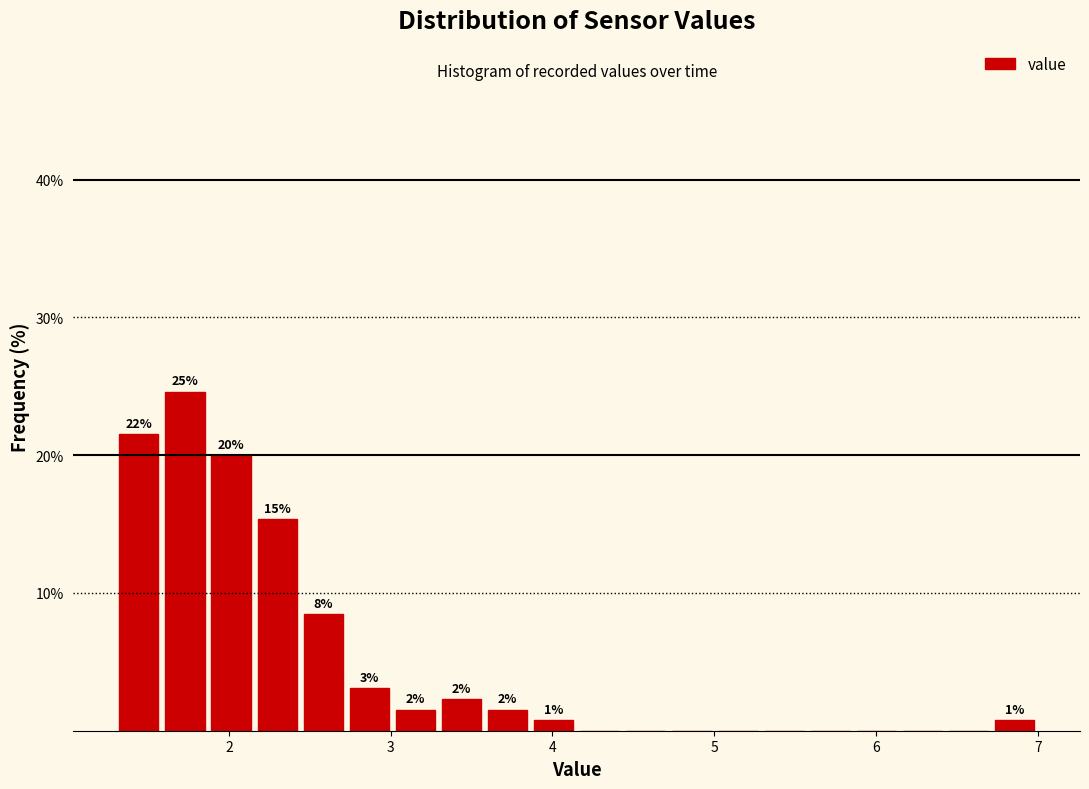

Read against the x-axis, roughly where is the centre of the tallest bar?

1.7